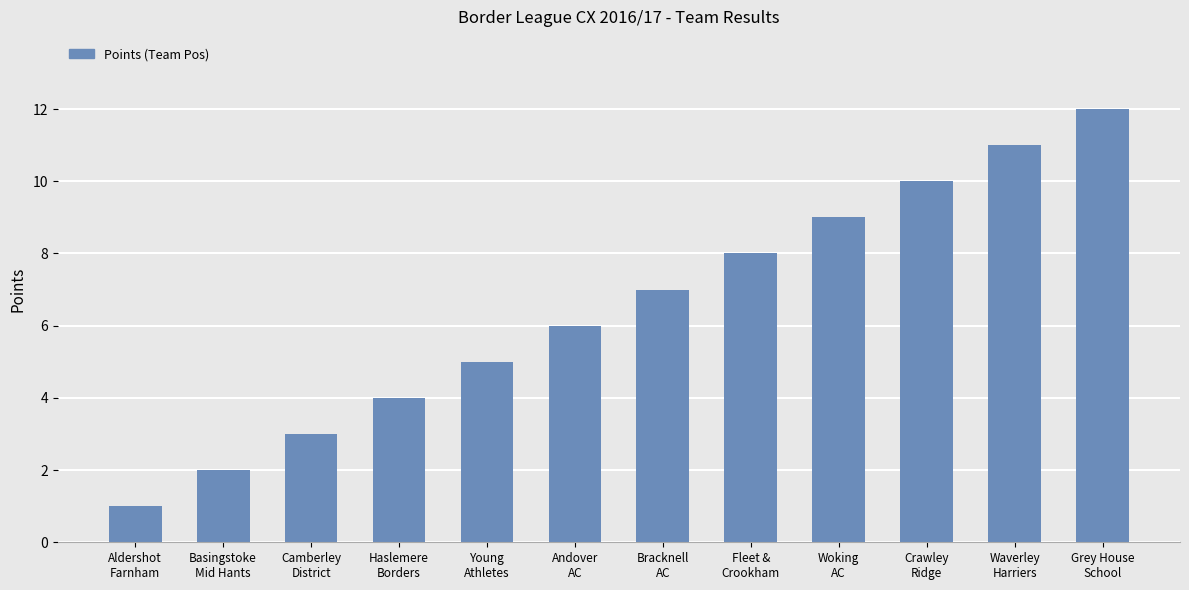

Reading right to left, extract all data points from this chart.

Grey House
School=12	Waverley
Harriers=11	Crawley
Ridge=10	Woking
AC=9	Fleet &
Crookham=8	Bracknell
AC=7	Andover
AC=6	Young
Athletes=5	Haslemere
Borders=4	Camberley
District=3	Basingstoke
Mid Hants=2	Aldershot
Farnham=1